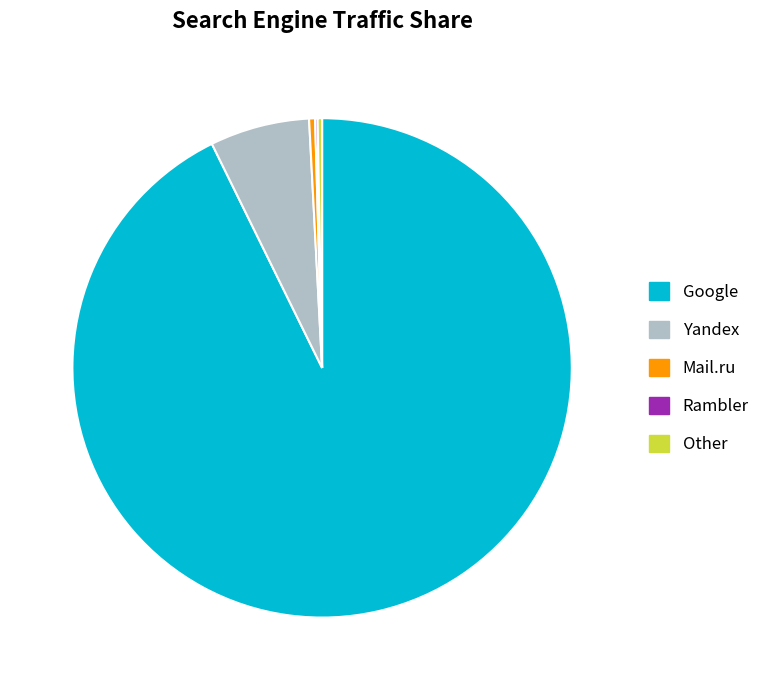

Is there a majority slice in this chart?

Yes